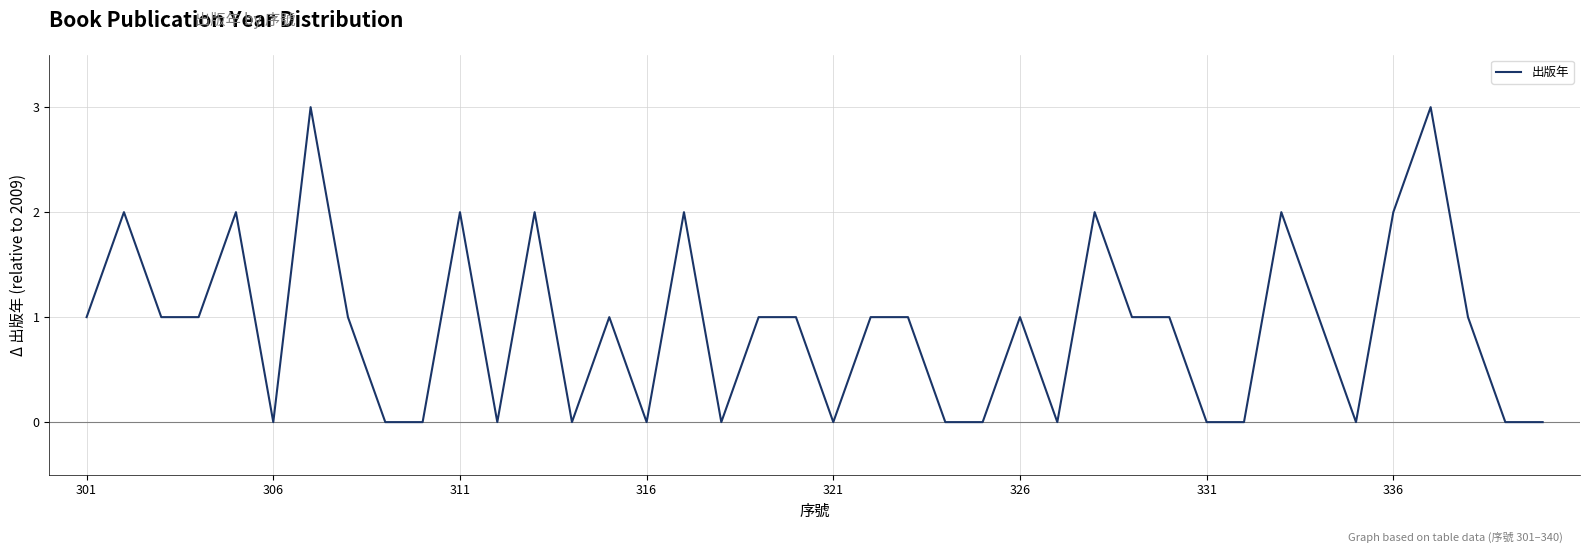

What is the maximum value shown in the chart?

3